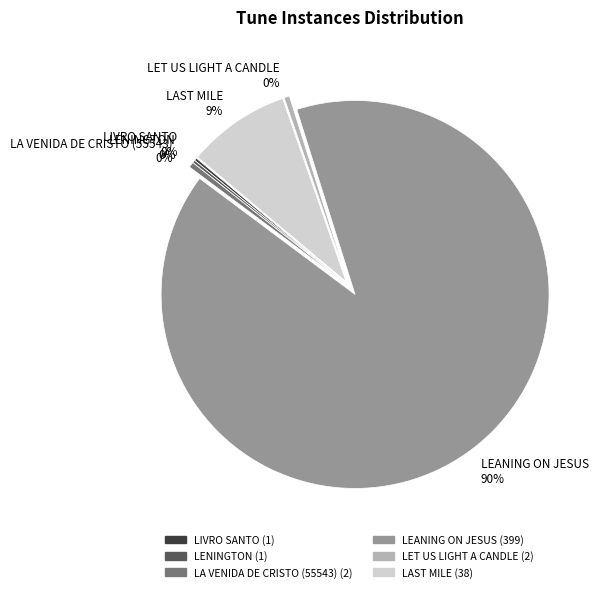

The LA VENIDA DE CRISTO (55543) slice represents 6% of the pie. True or false?

False